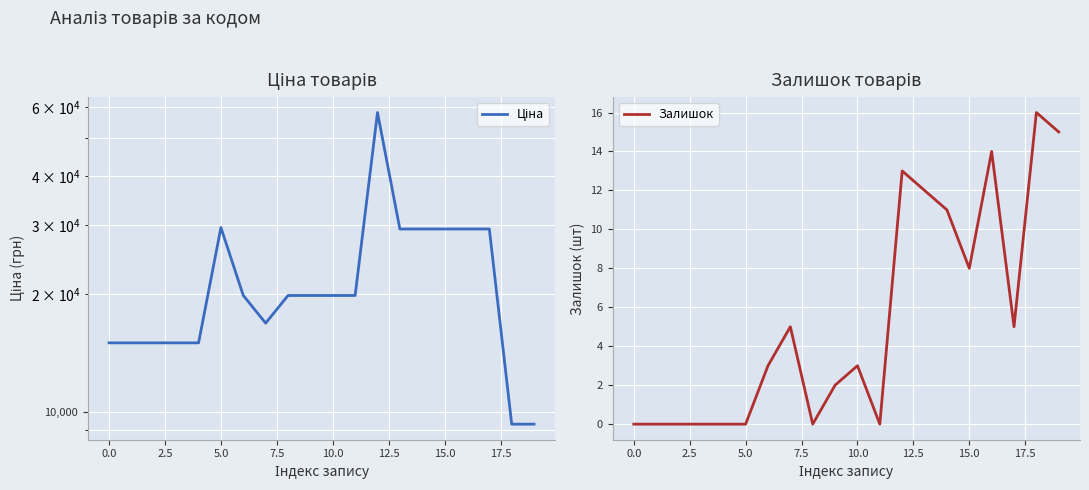

What is the total value across all series at 15?

29302.9